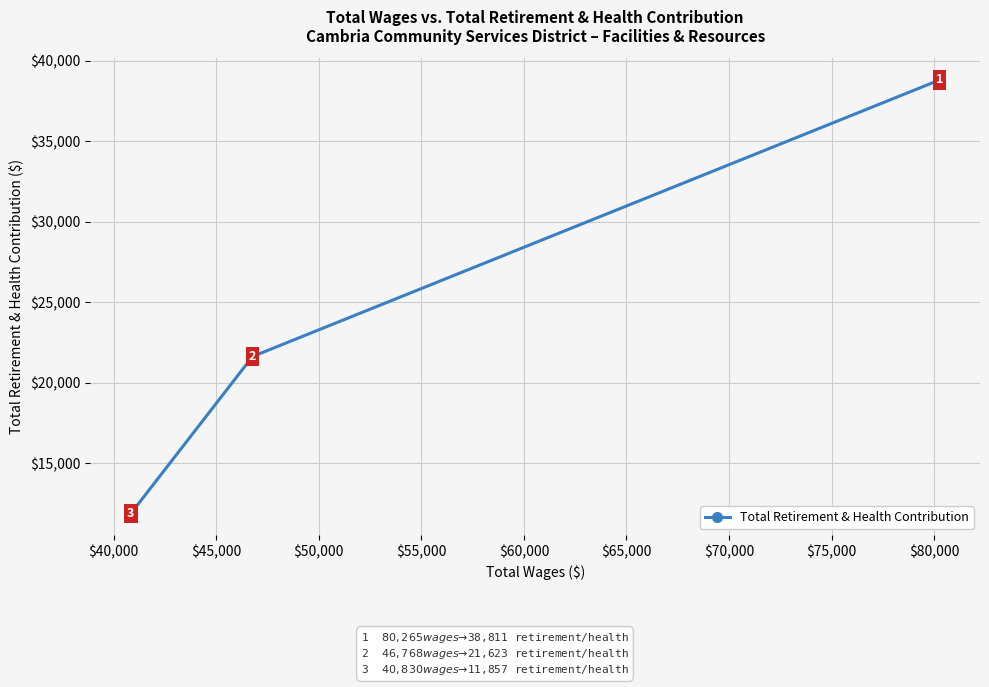

What is the smallest value displayed?

11857